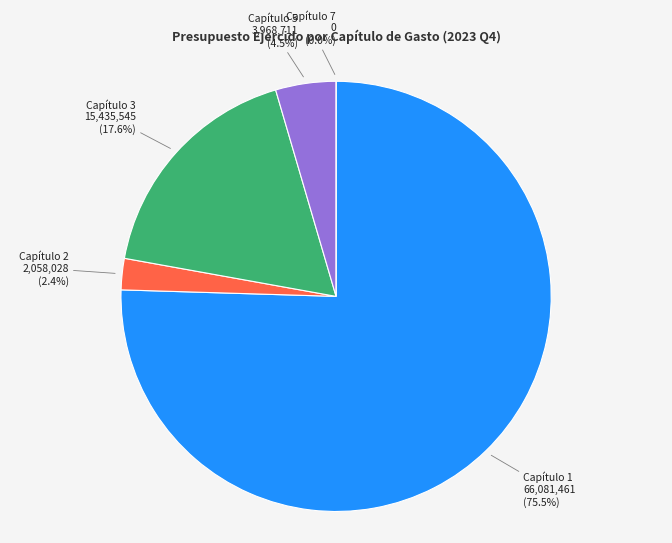

To the nearest percent, what is the combined percentage of 2 and 7?

2%